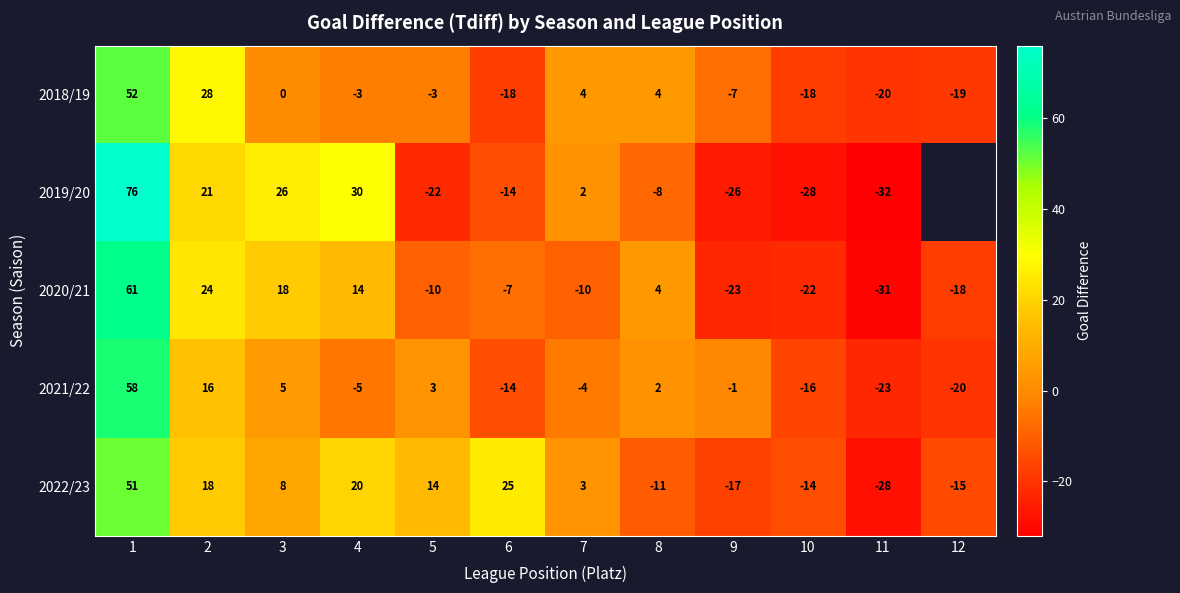

How many data points in 2021/22 are less than -1?

6